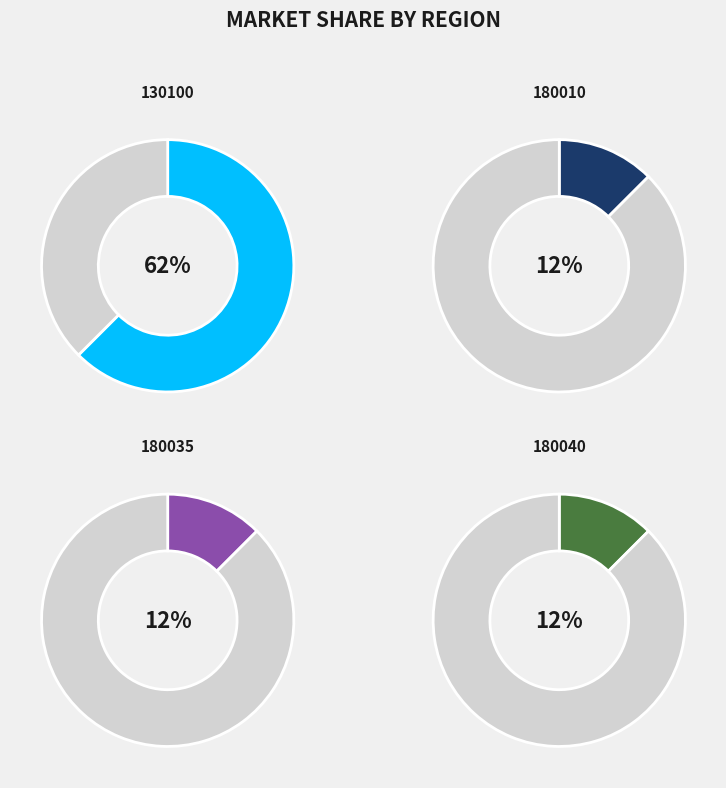

To the nearest percent, what is the difference between the largest and smallest slice percentages?

50%